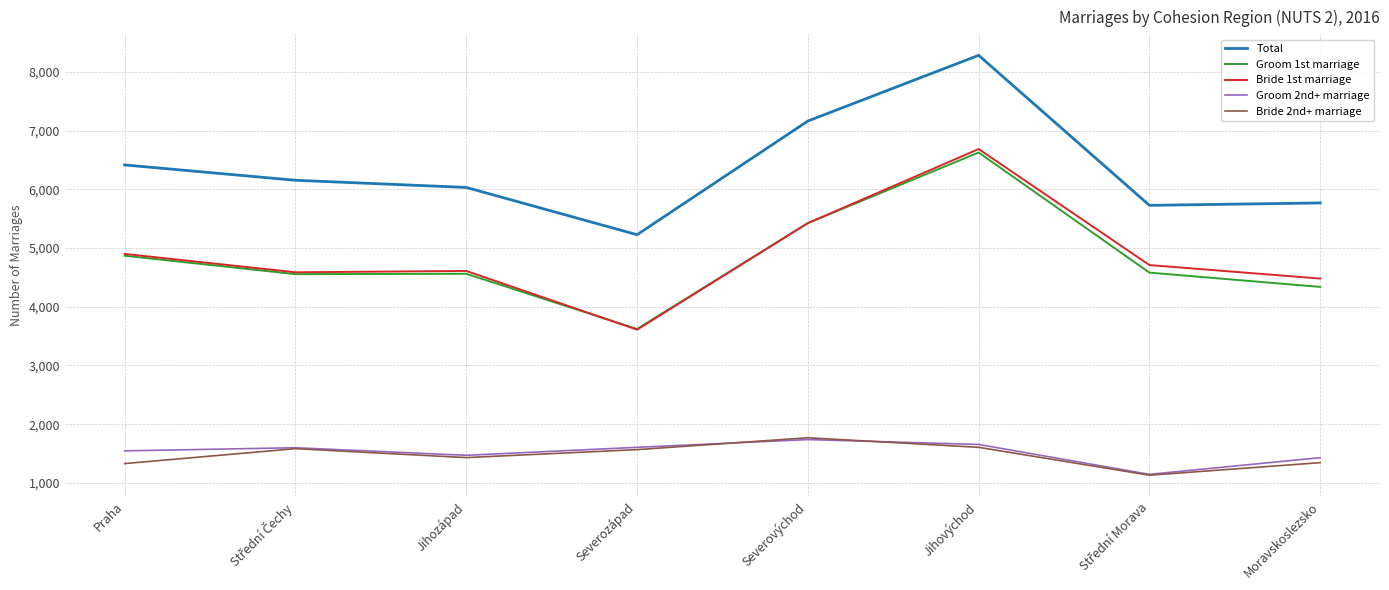

True or false: Groom 2nd+ marriage has a value of 1470 at Jihozápad.

True